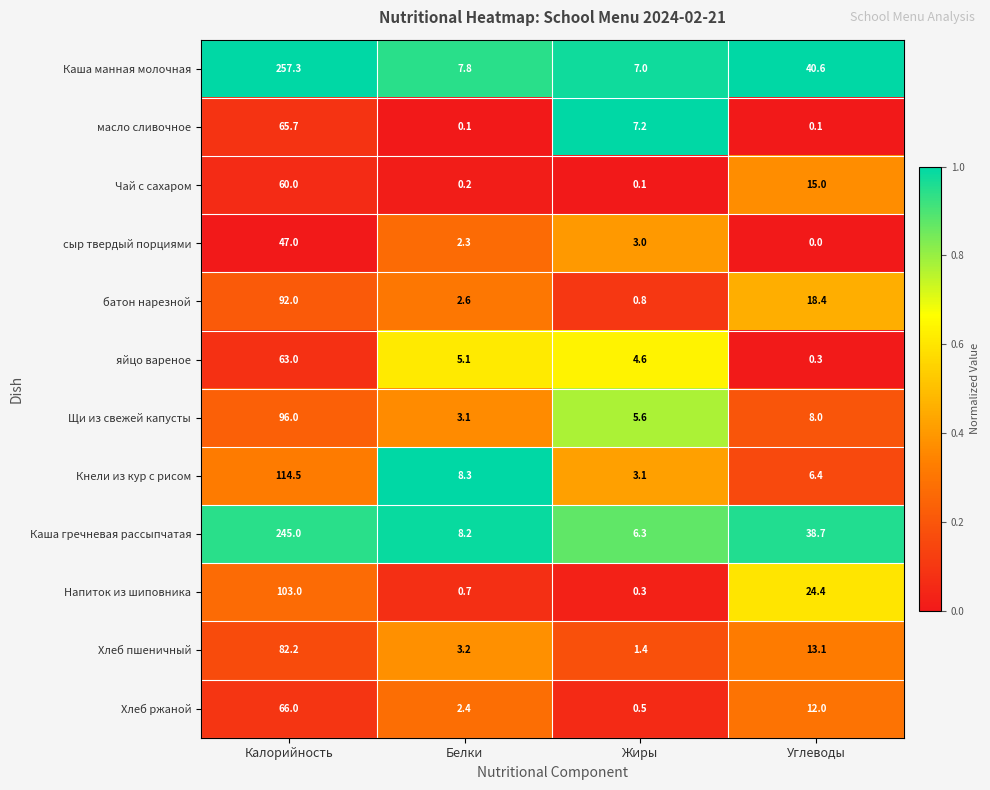

At which category is the sum across all series the highest?

Калорийность